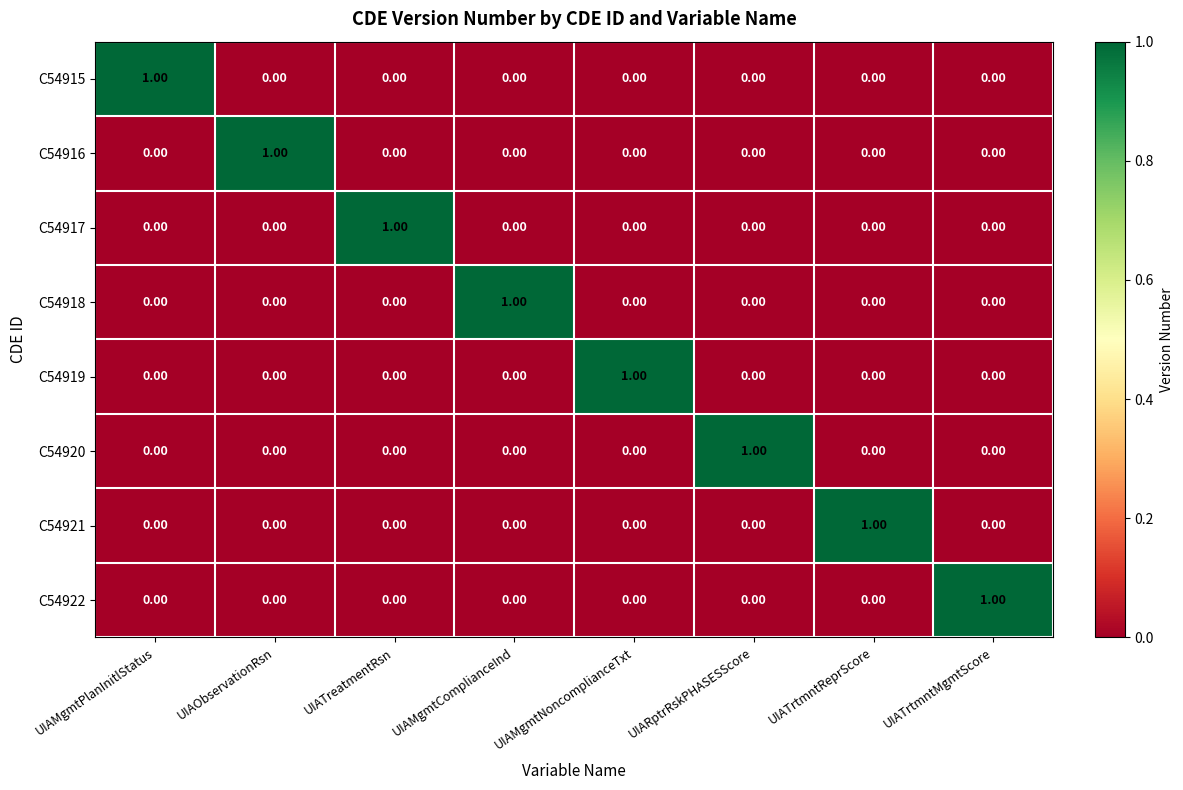

At which label does C54917 reach its peak?

UIATreatmentRsn